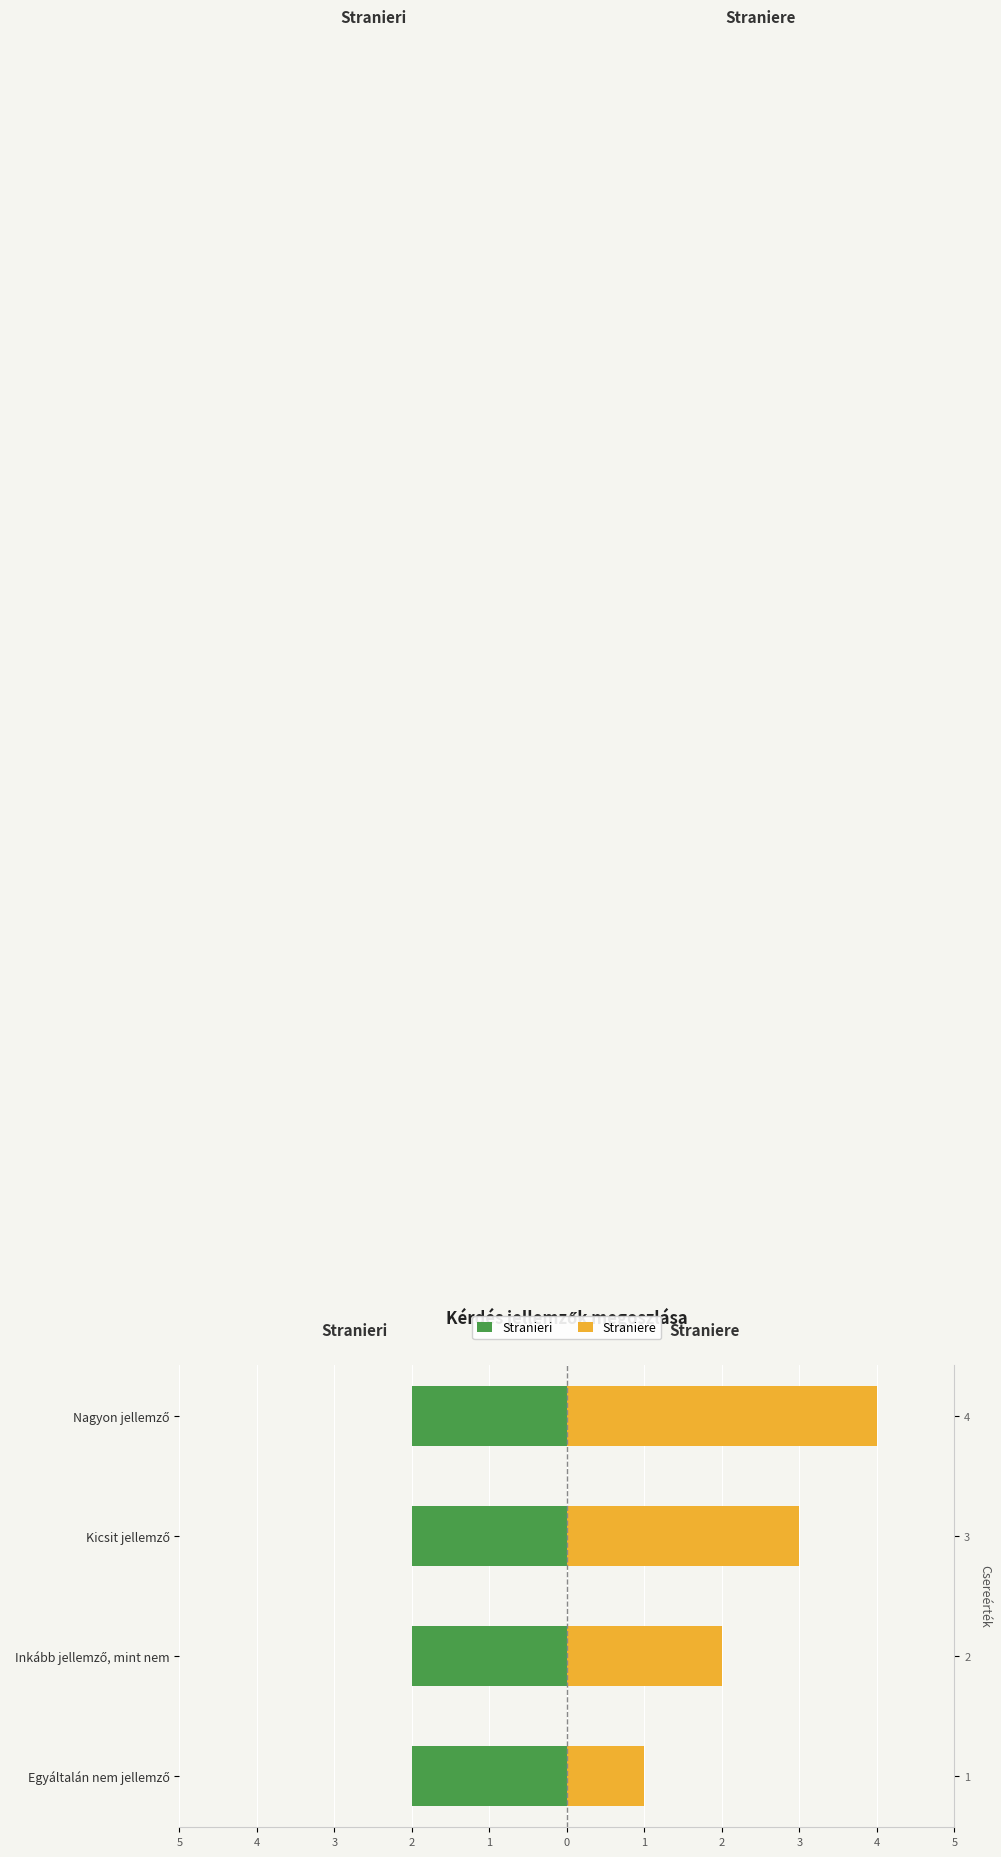

Are the bars grouped side by side (vs. stacked)?

Yes